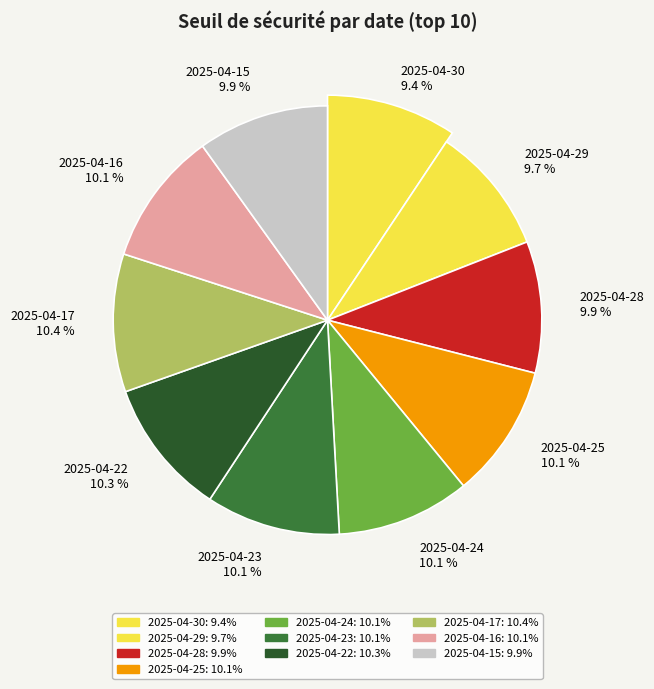

Which category has the smallest portion of the pie?

2025-04-30